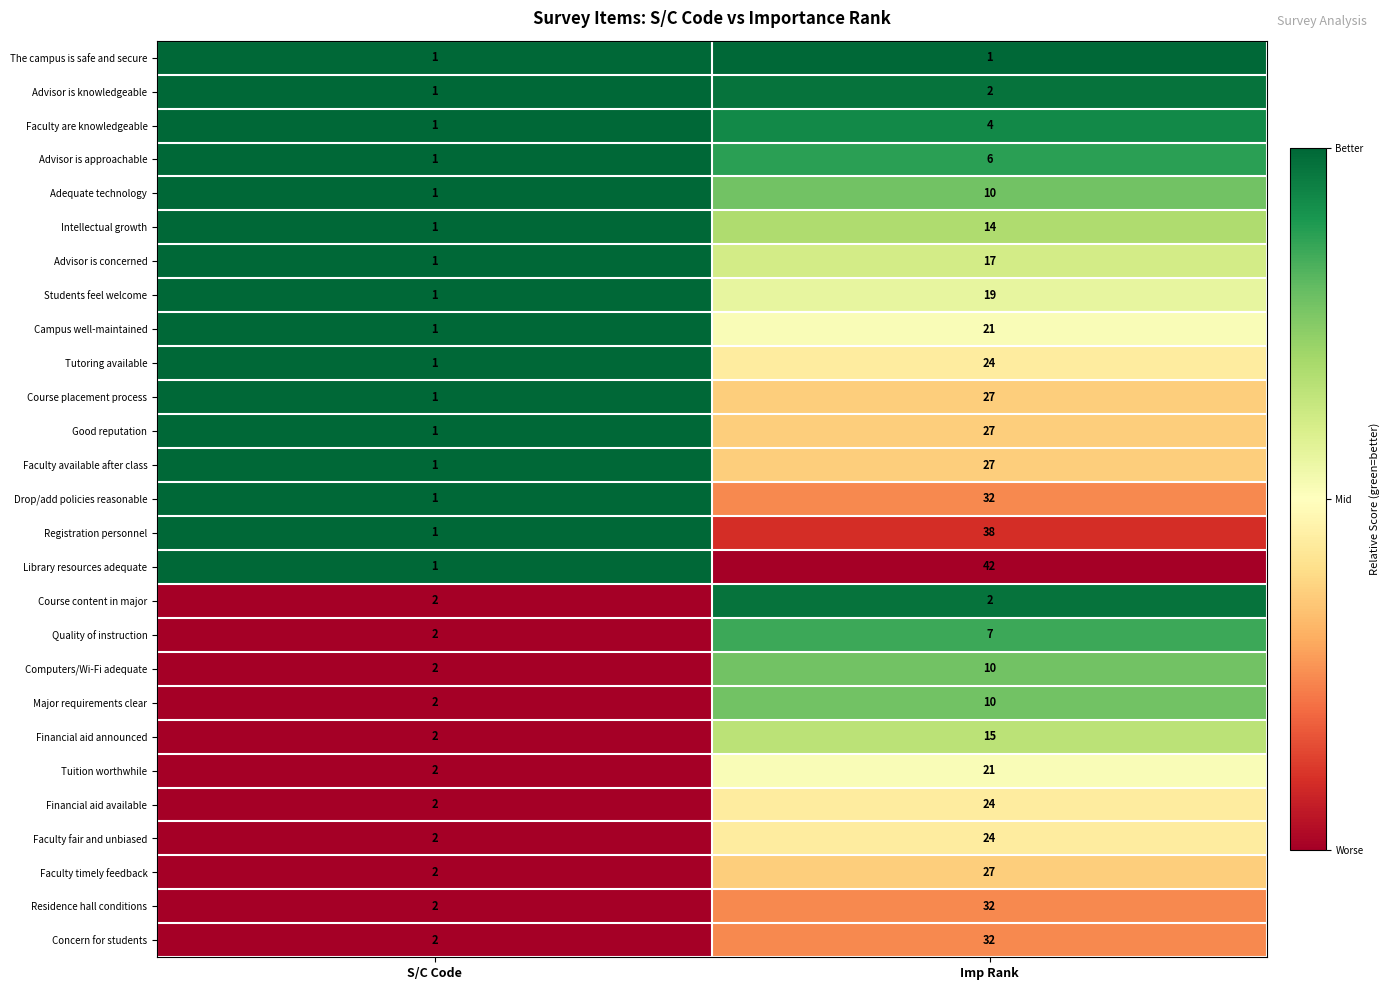

True or false: Concern for students has a value of 2 at S/C Code.

True